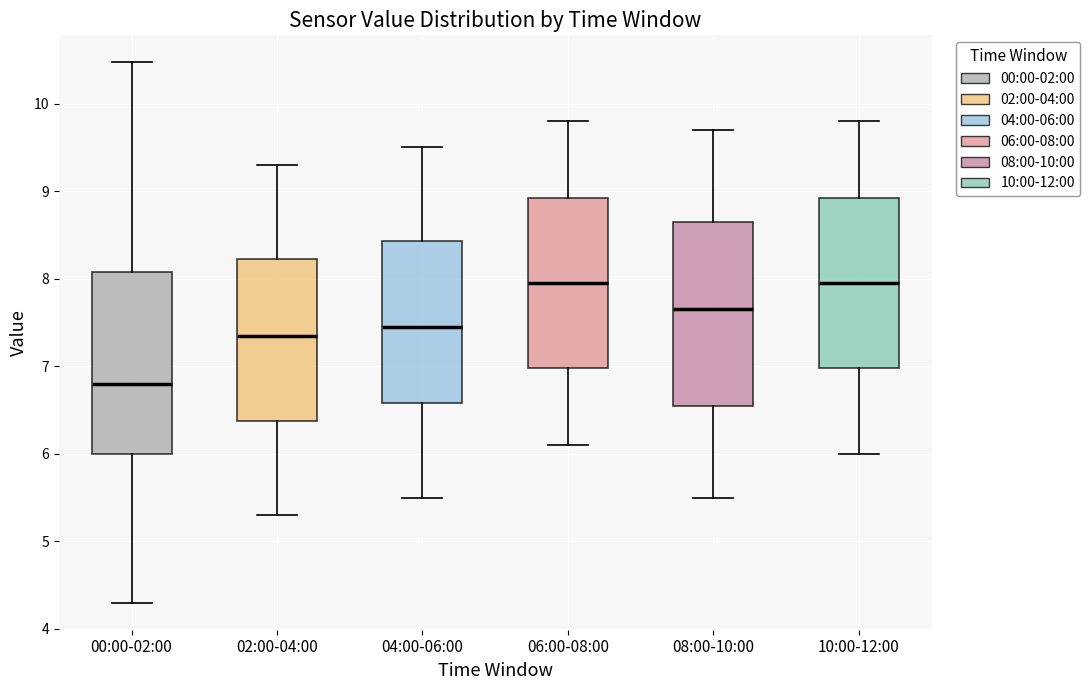

Reading left to right, transcribe this box plot: for each box, give where its median line is, the range the box spans, and where its two whiskers end, as read against the y-axis. The values are not printed on the chart, so give them approximately, as read against the axis.

00:00-02:00: median 6.8, box 6.0 to 8.1, whiskers 4.3 to 10.5
02:00-04:00: median 7.4, box 6.4 to 8.2, whiskers 5.3 to 9.3
04:00-06:00: median 7.5, box 6.6 to 8.4, whiskers 5.5 to 9.5
06:00-08:00: median 8.0, box 7.0 to 8.9, whiskers 6.1 to 9.8
08:00-10:00: median 7.7, box 6.6 to 8.7, whiskers 5.5 to 9.7
10:00-12:00: median 8.0, box 7.0 to 8.9, whiskers 6.0 to 9.8